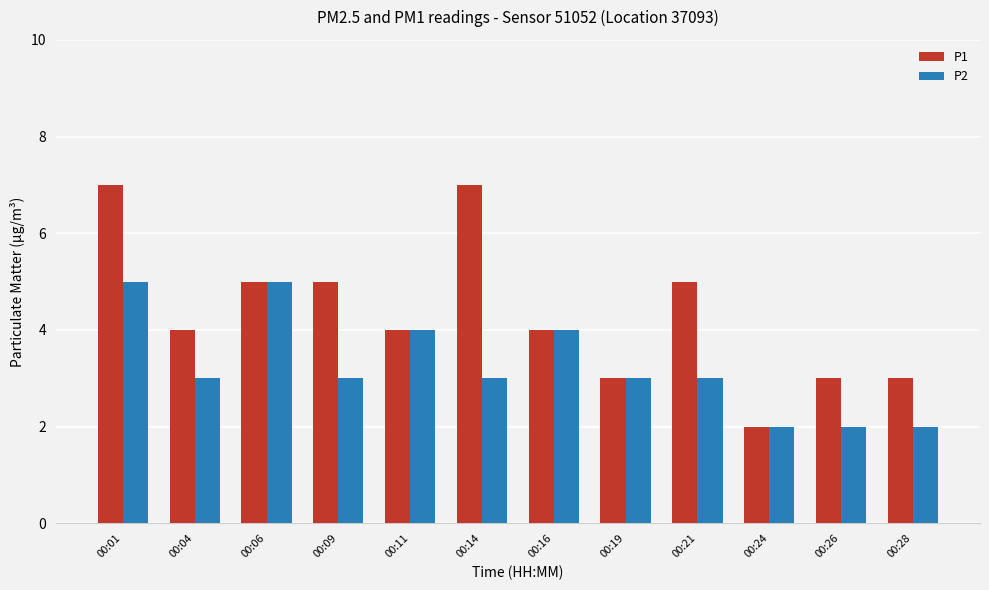

What value does the P2 series have at 00:01?

5